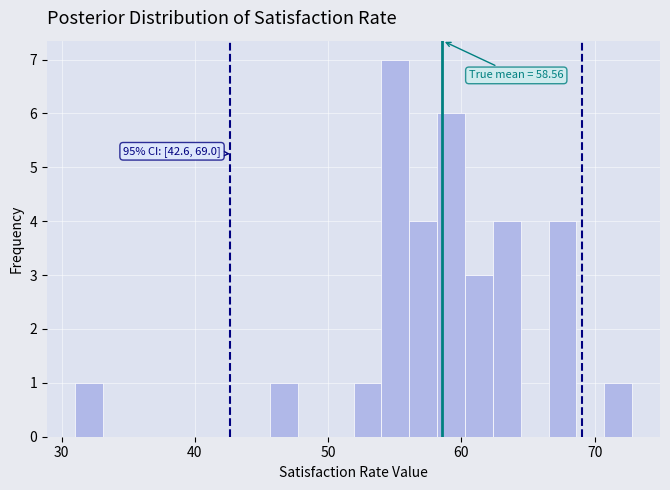

Around what value on the x-axis is the tallest bar? Give the approximate position of its centre, as read against the axis.

55